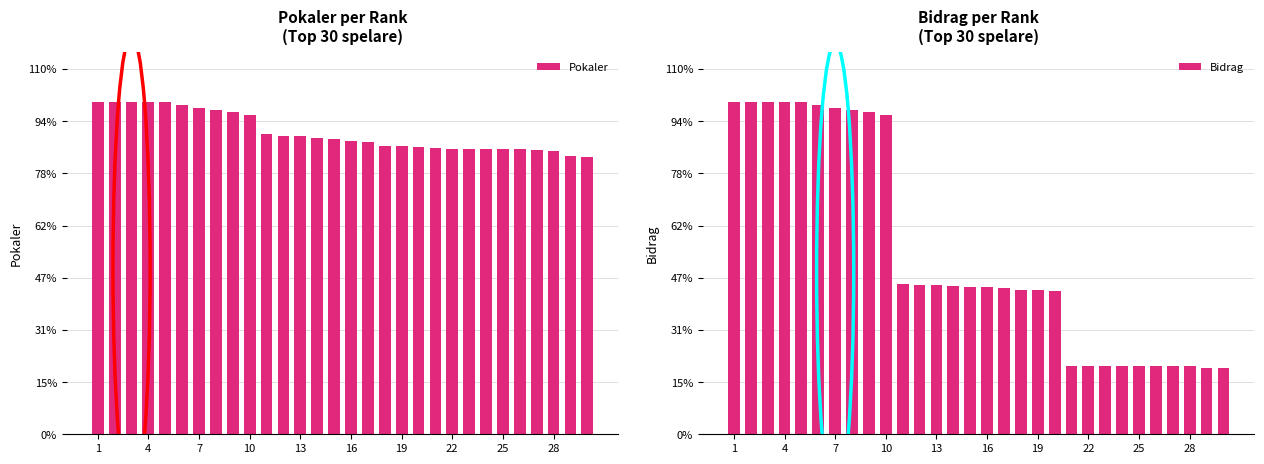

Where is Bidrag nearest to the value 2700?

10